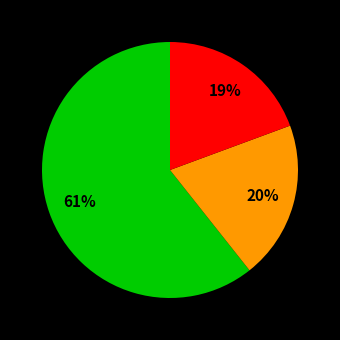

Is there a majority slice in this chart?

Yes